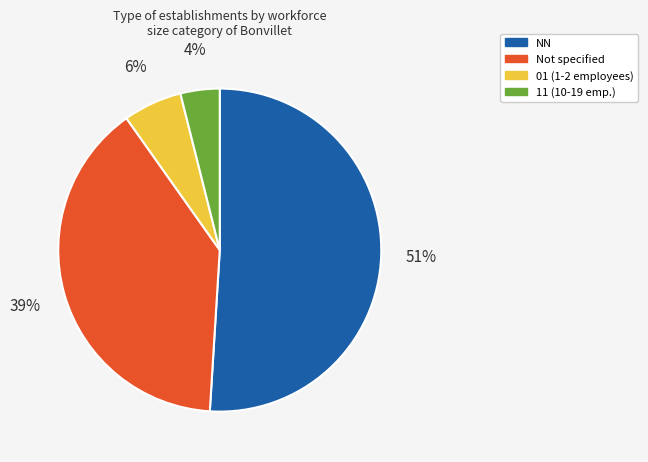

True or false: Not specified accounts for 39% of the total.

True